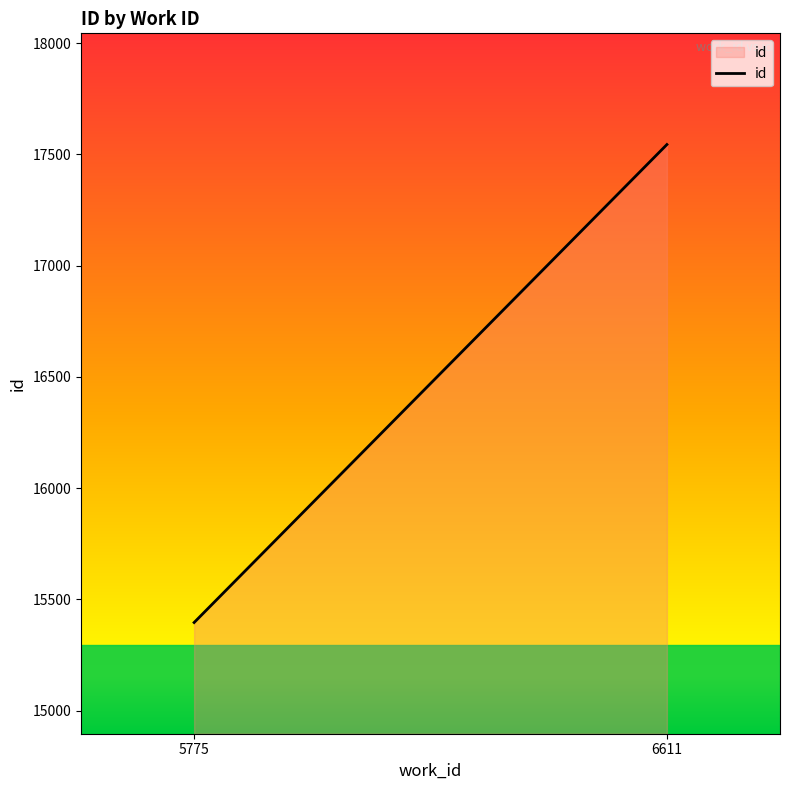

What is the change in value from 5775 to 6611?

+2148.8